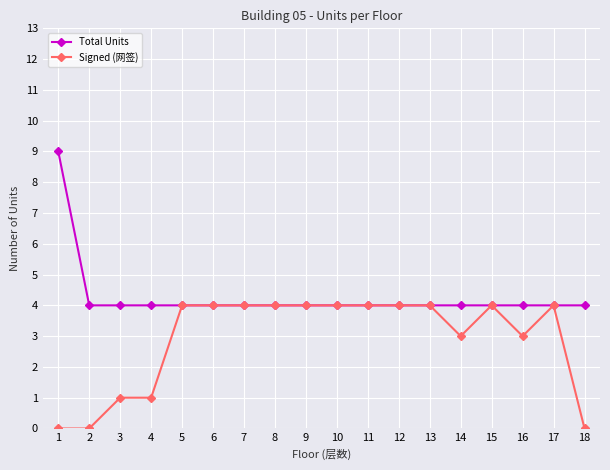

Is the value of Total Units at 7 greater than the value of Signed (网签) at 1?

Yes